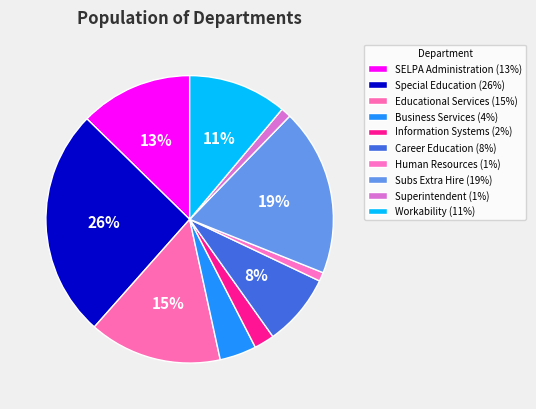

How many segments does this pie chart have?

10